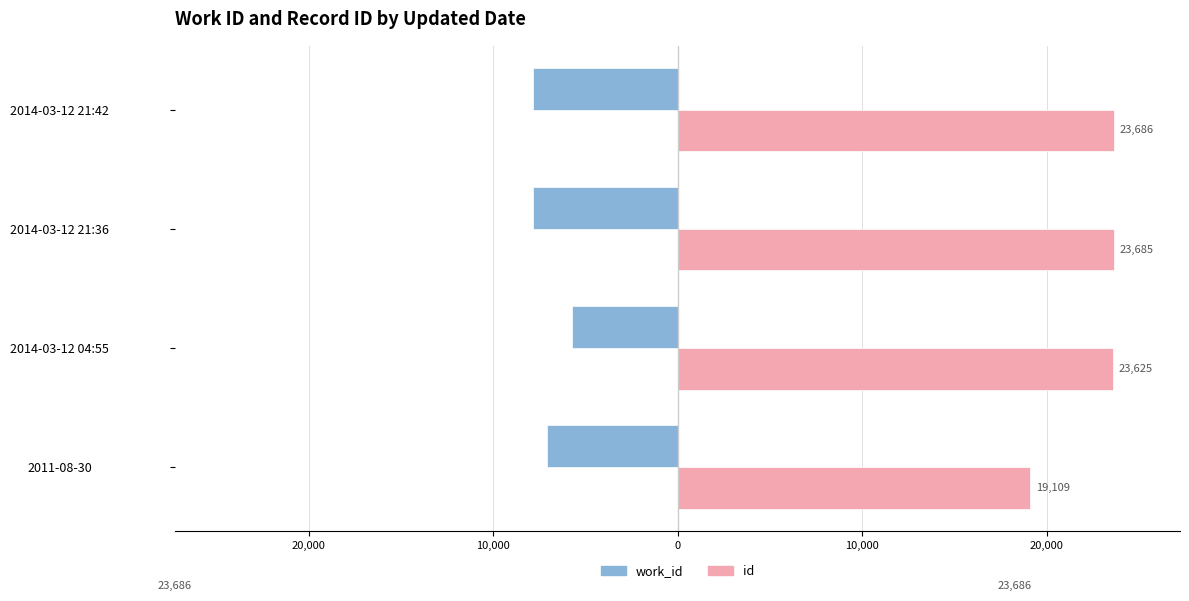

What are all the series names shown in the legend?

work_id, id